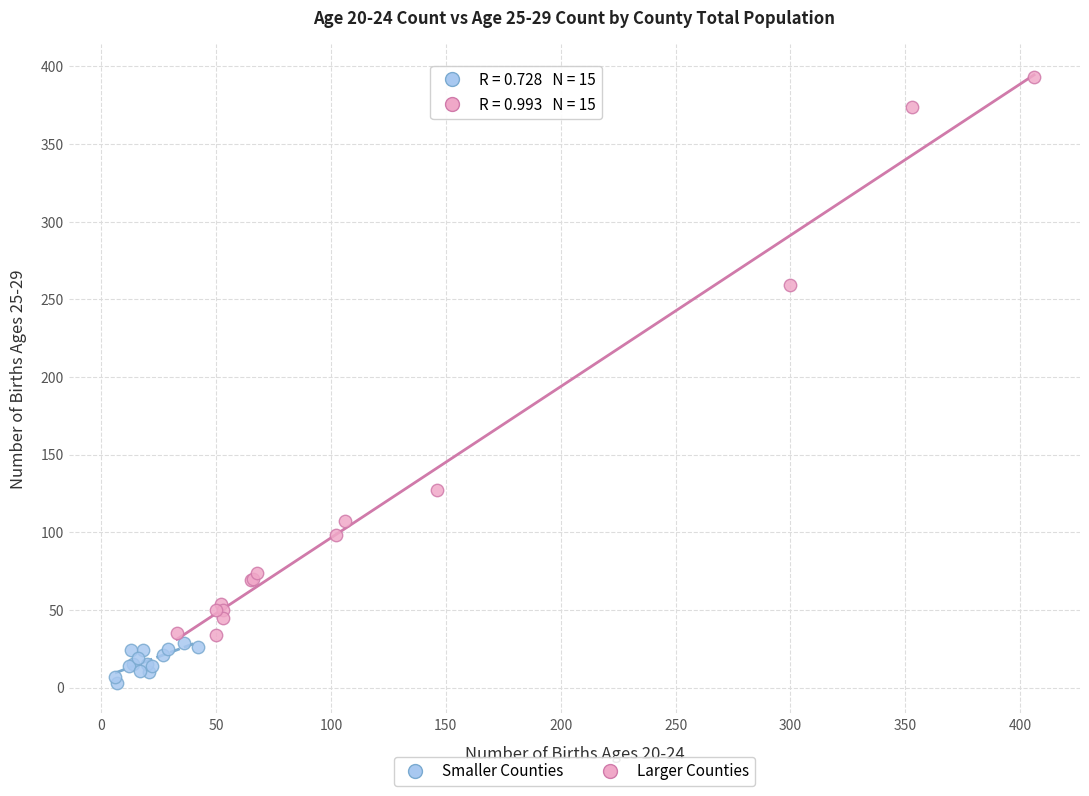

Which series has the widest spread of Y values?

Larger Counties